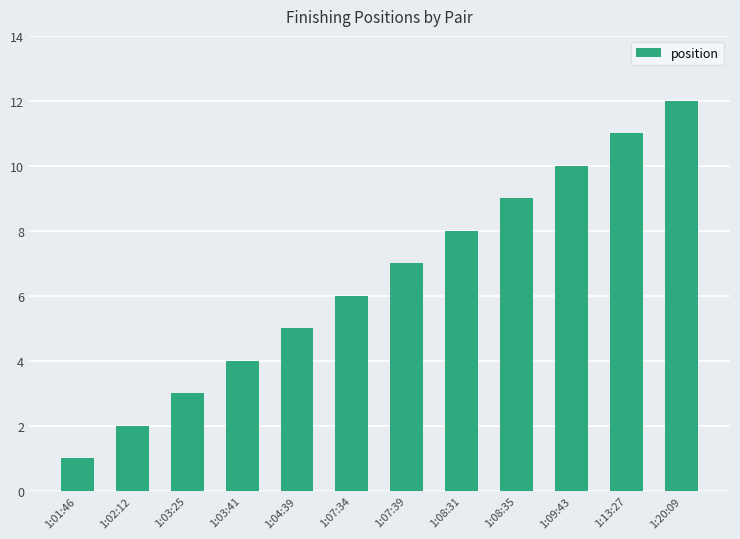

Reading right to left, extract all data points from this chart.

12	11	10	9	8	7	6	5	4	3	2	1